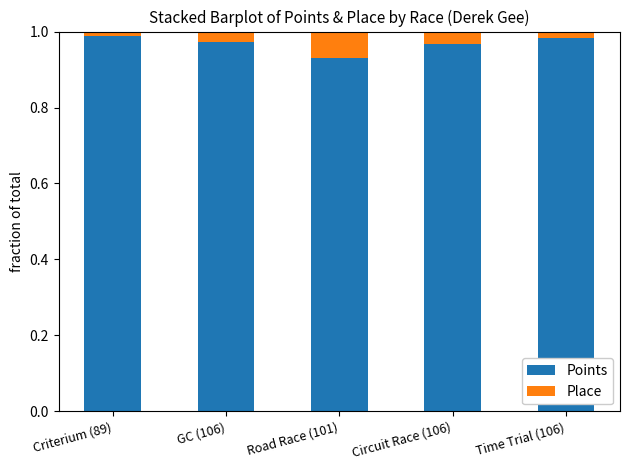

Count the Points values in the range 0 to 1.

5